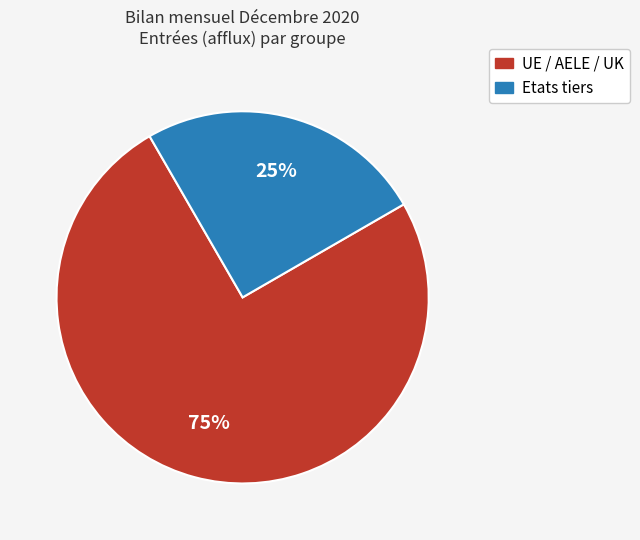

To the nearest percent, what is the difference between the largest and smallest slice percentages?

50%